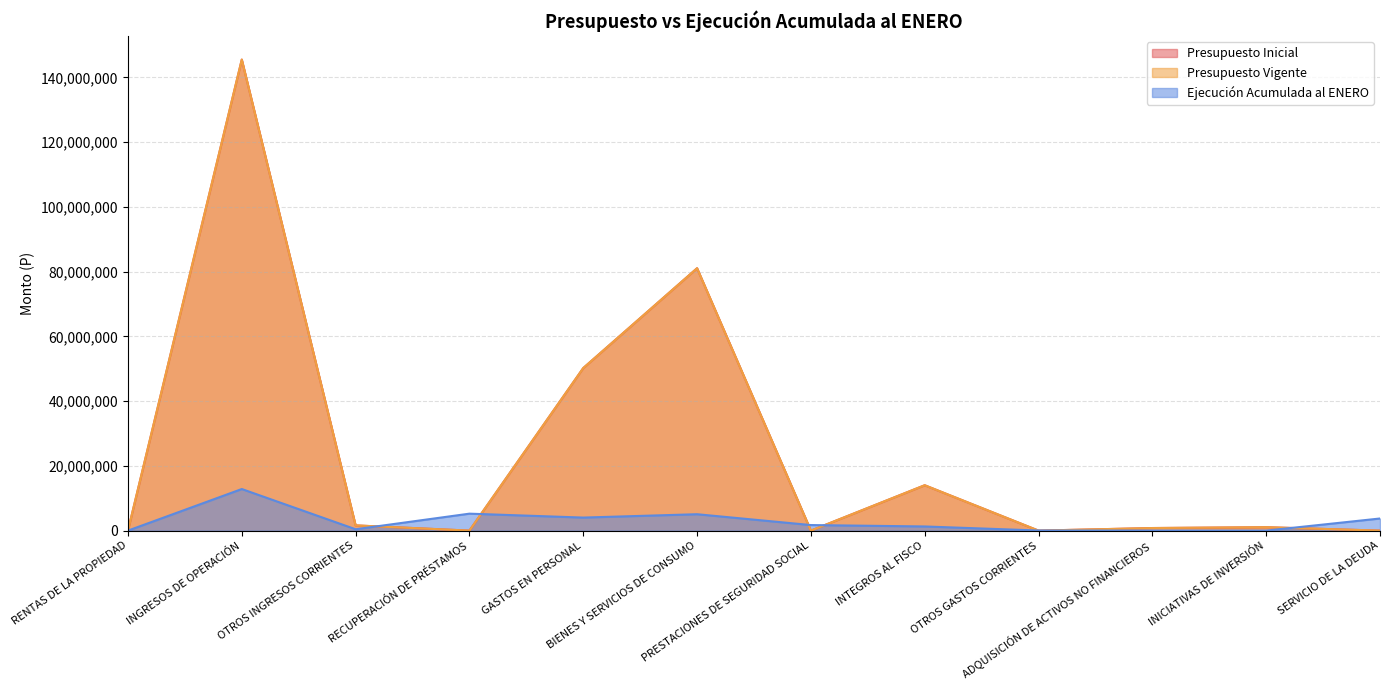

Which series ends up on top after the final intersection of Presupuesto Vigente and Ejecución Acumulada al ENERO?

Ejecución Acumulada al ENERO